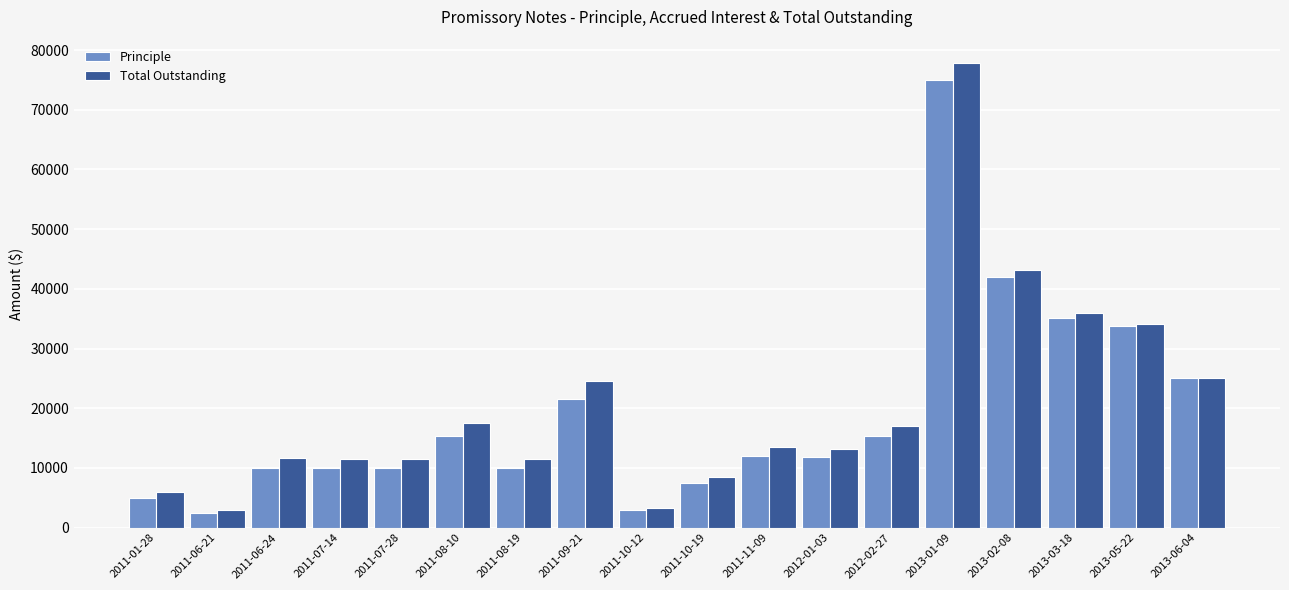

Rank the series at 2011-07-28 from highest to lowest value.

Total Outstanding, Principle